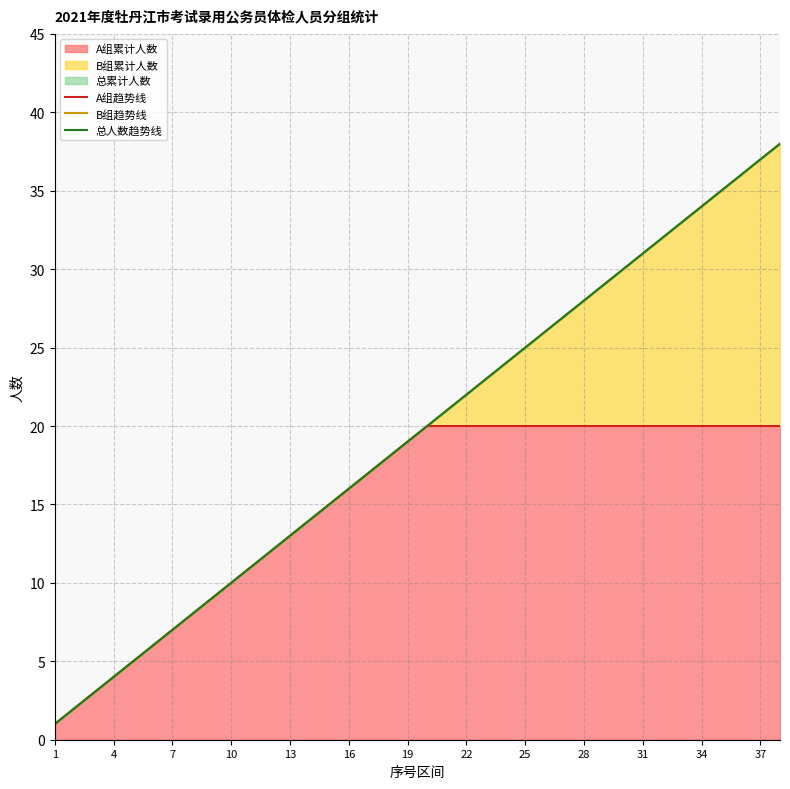

The value of A组累计人数 at 28 is 20. True or false?

True